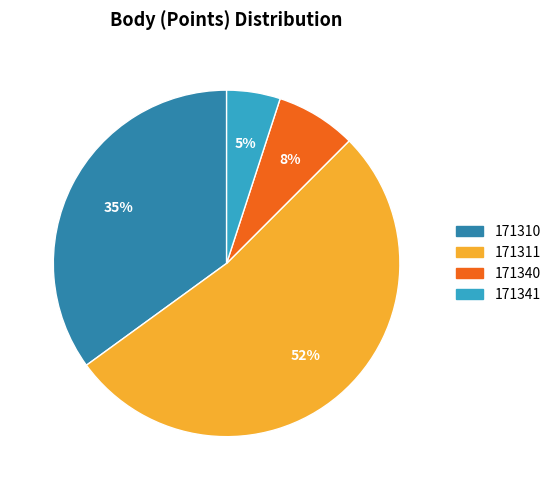

Which slice is the largest?

171311